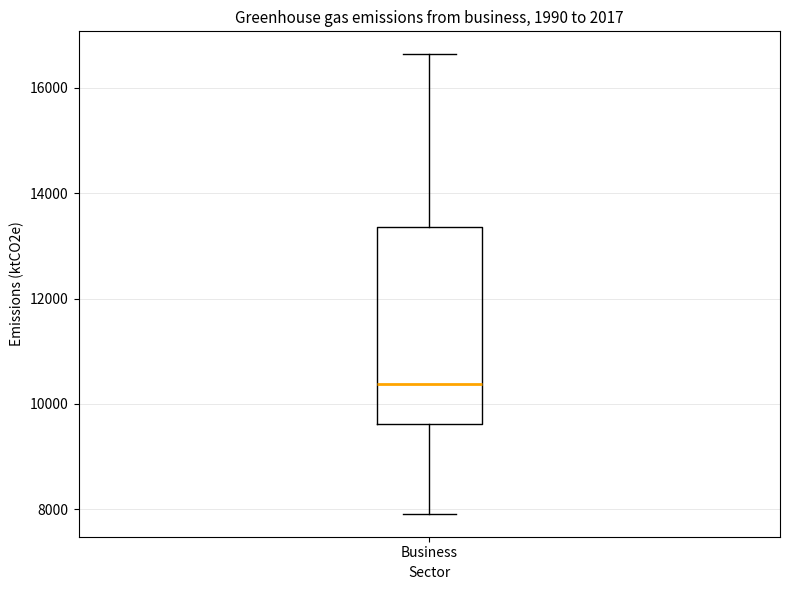

Transcribe this box plot: give where the median line is, the range the box spans, and where the two whiskers end, as read against the y-axis. The values are not printed on the chart, so give them approximately, as read against the axis.

median 10400, box 9600 to 13400, whiskers 8000 to 16600